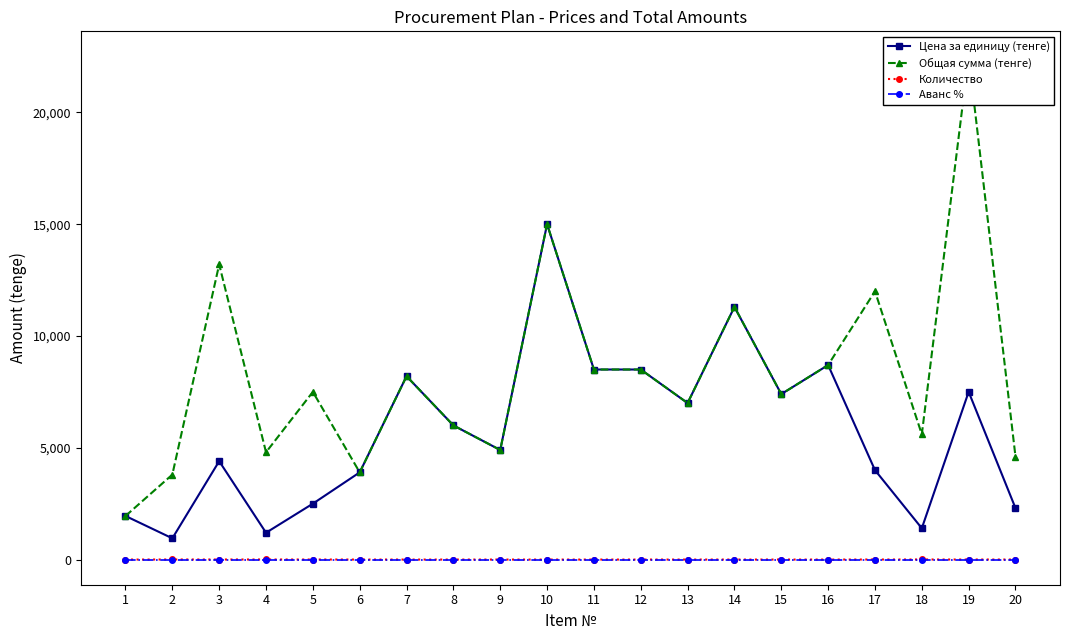

What is the value of the Общая сумма (тенге) point at the 4th from the left?

4800